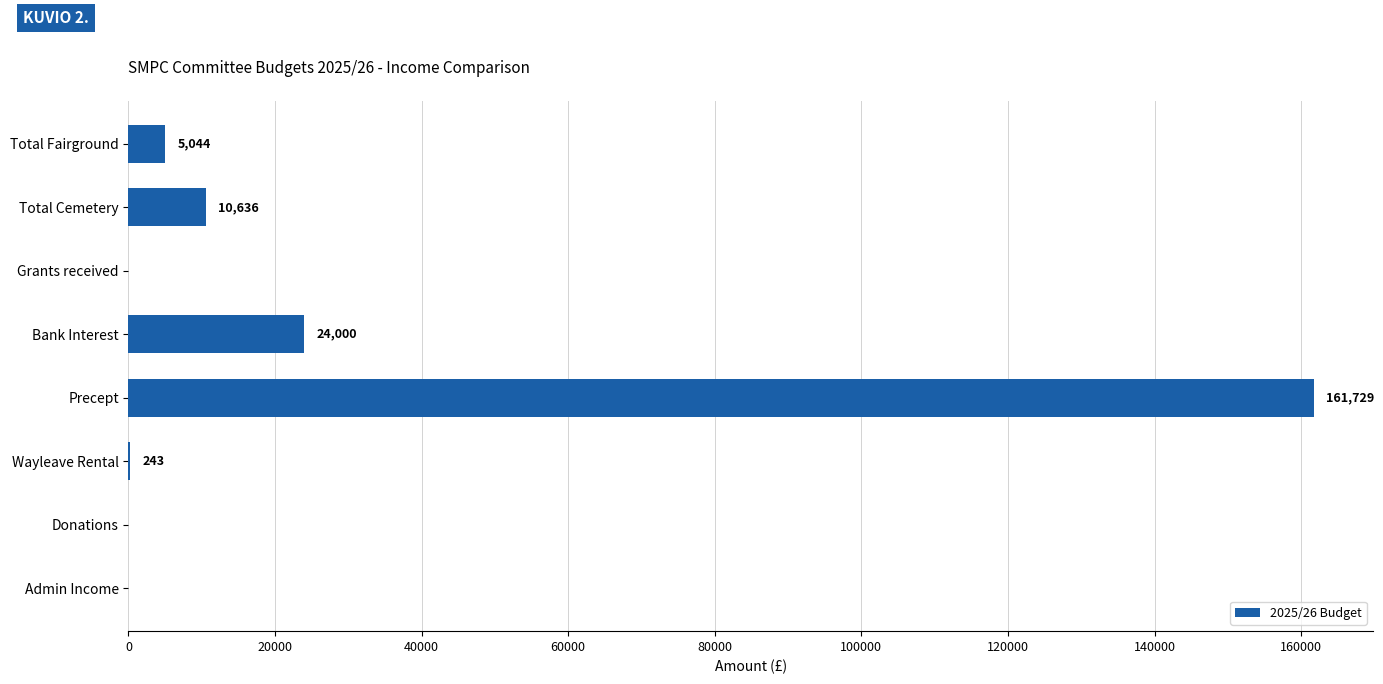

Is it true that the value at Wayleave Rental is 243.0?

True